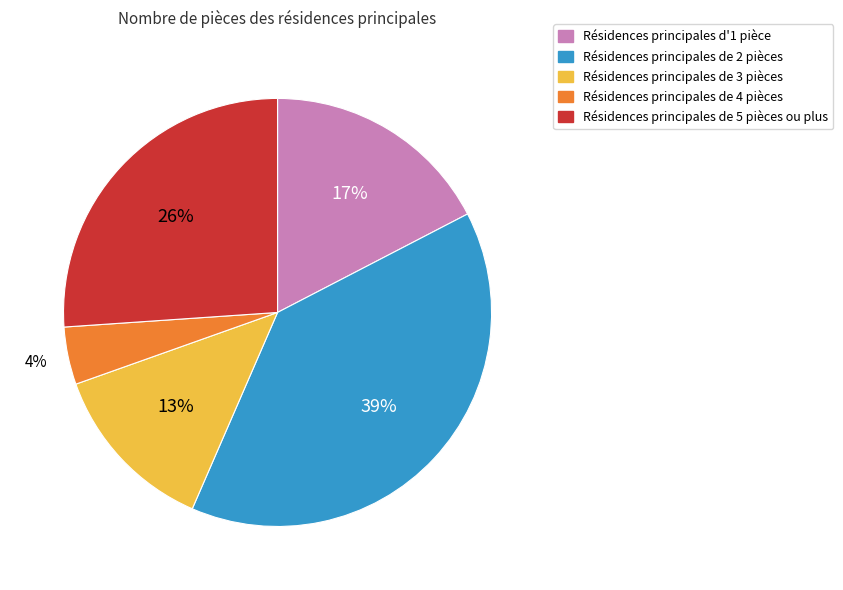

How many slices are in this pie chart?

5